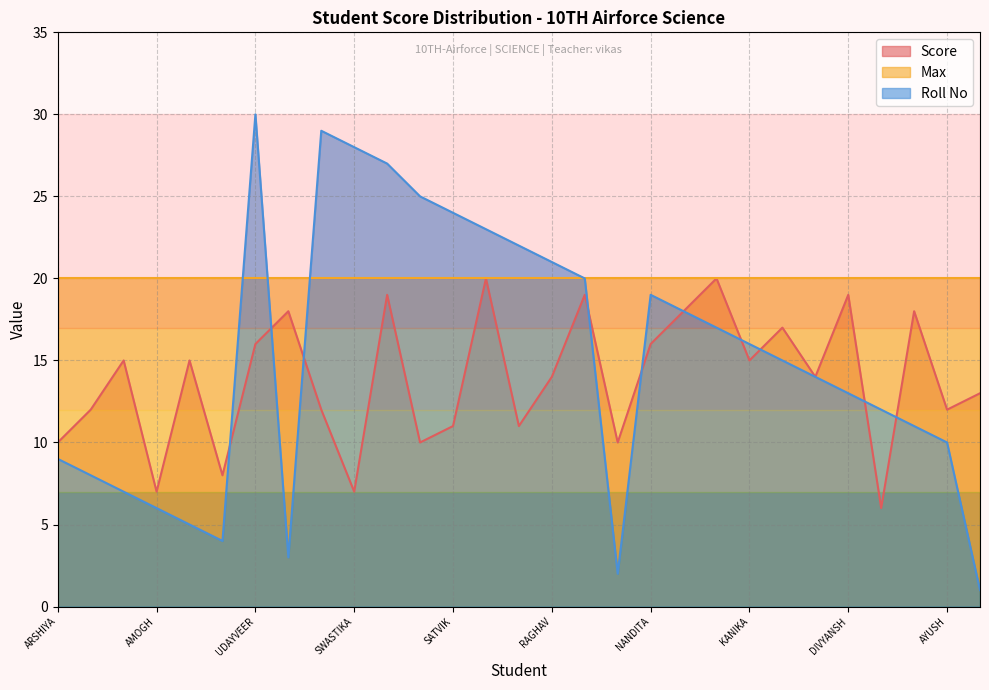

Where does the Roll No series first go above 15?

UDAYVEER